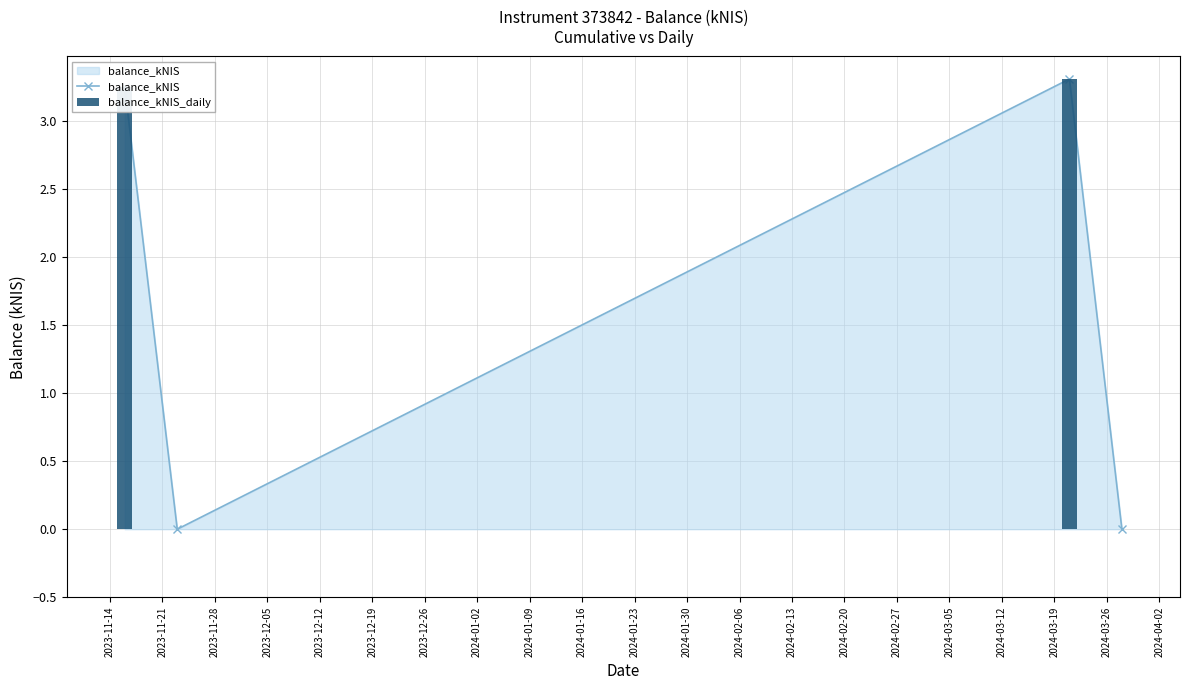

What is the difference between the second highest and minimum values in the balance_kNIS series?

3.2